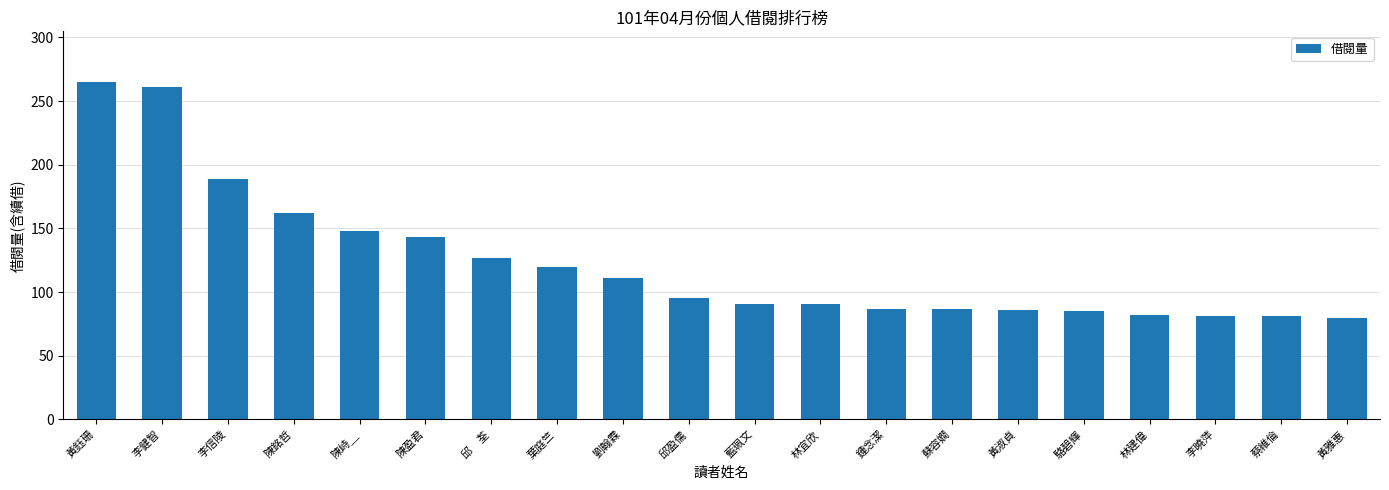

What is the maximum value shown in the chart?

265